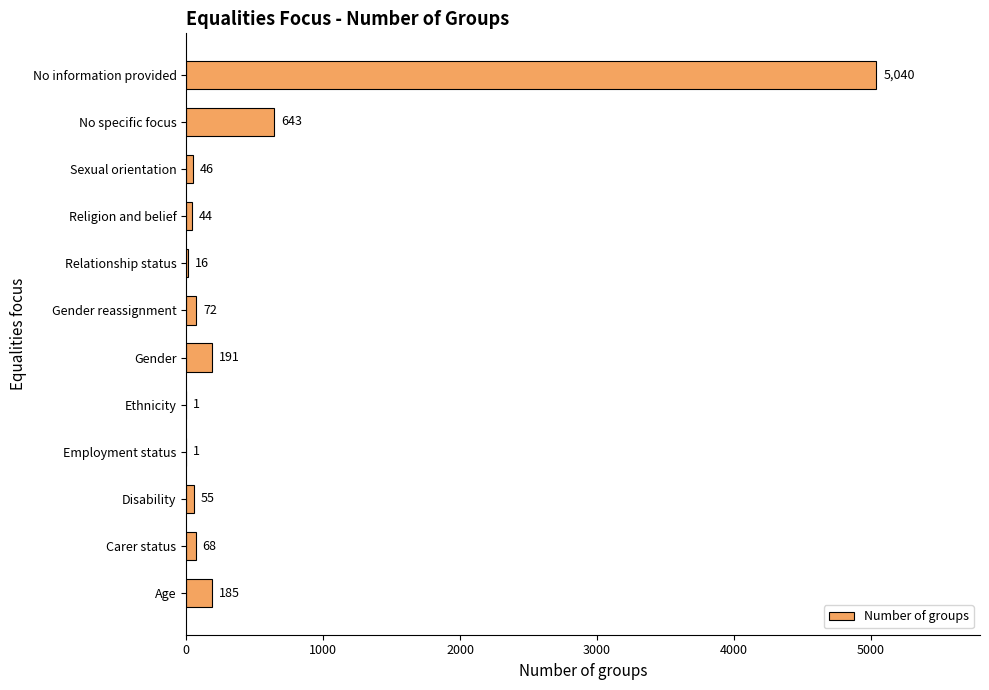

Reading bottom to top, list all the values displayed in this chart.

Age=185	Carer status=68	Disability=55	Employment status=1	Ethnicity=1	Gender=191	Gender reassignment=72	Relationship status=16	Religion and belief=44	Sexual orientation=46	No specific focus=643	No information provided=5040